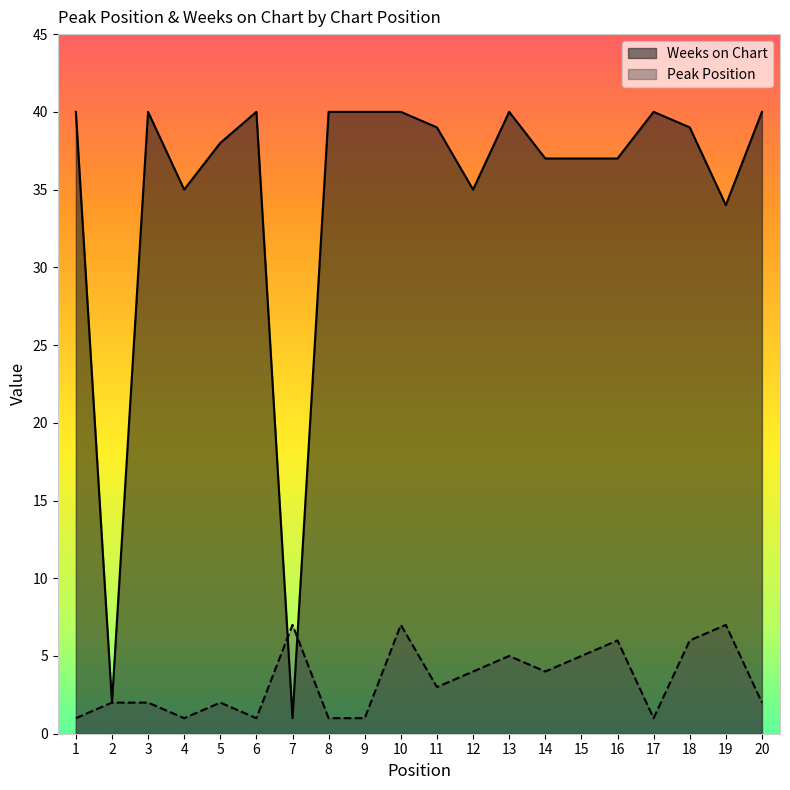

What is the spread (max minus min) of values at 20?

38